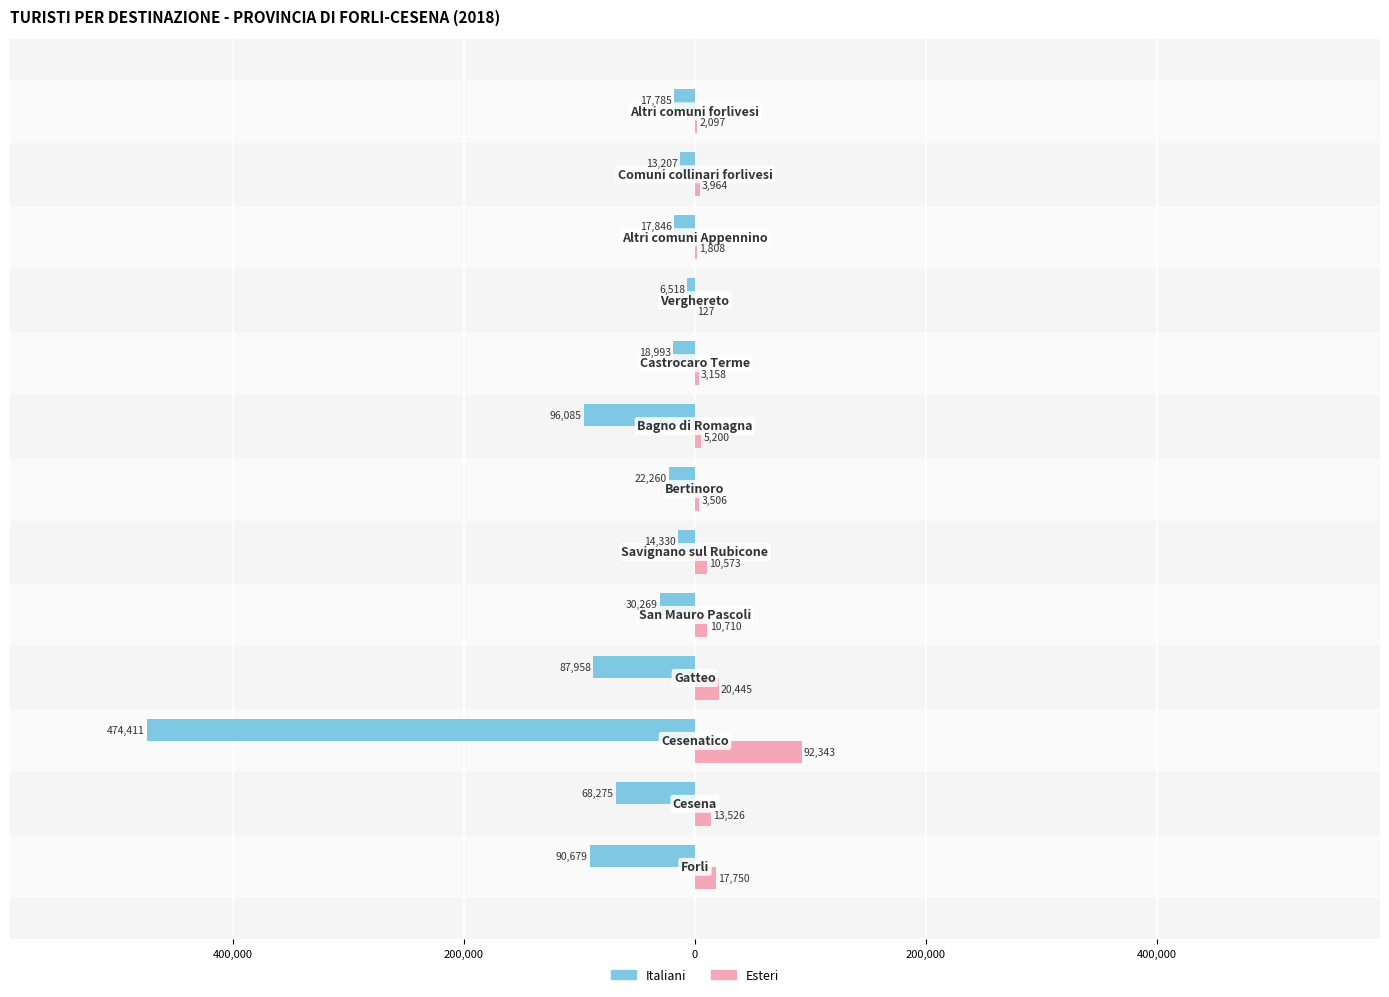

What are all the series names shown in the legend?

Italiani, Esteri